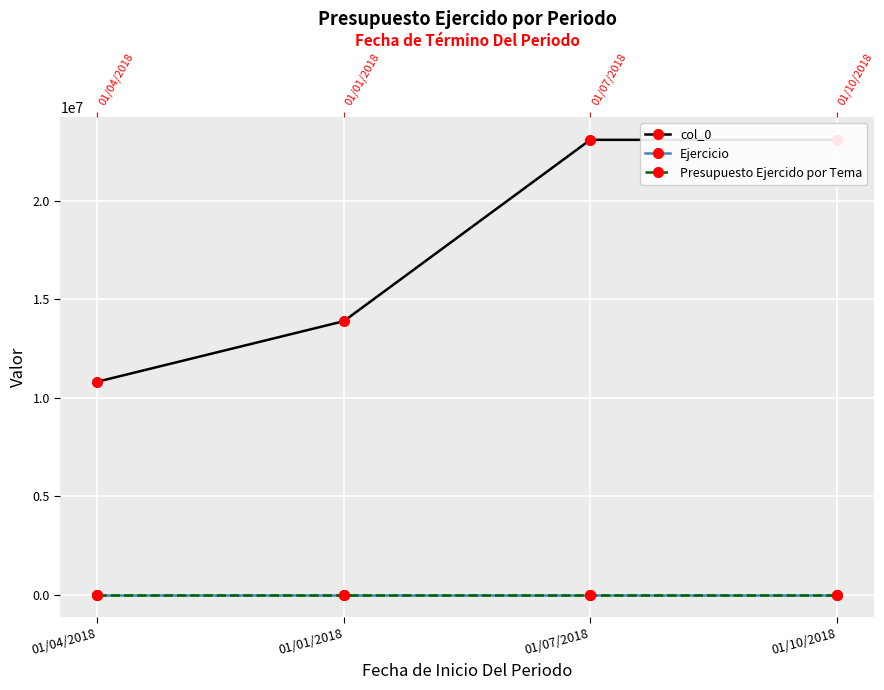

True or false: col_0 and Presupuesto Ejercido por Tema intersect in this chart.

False